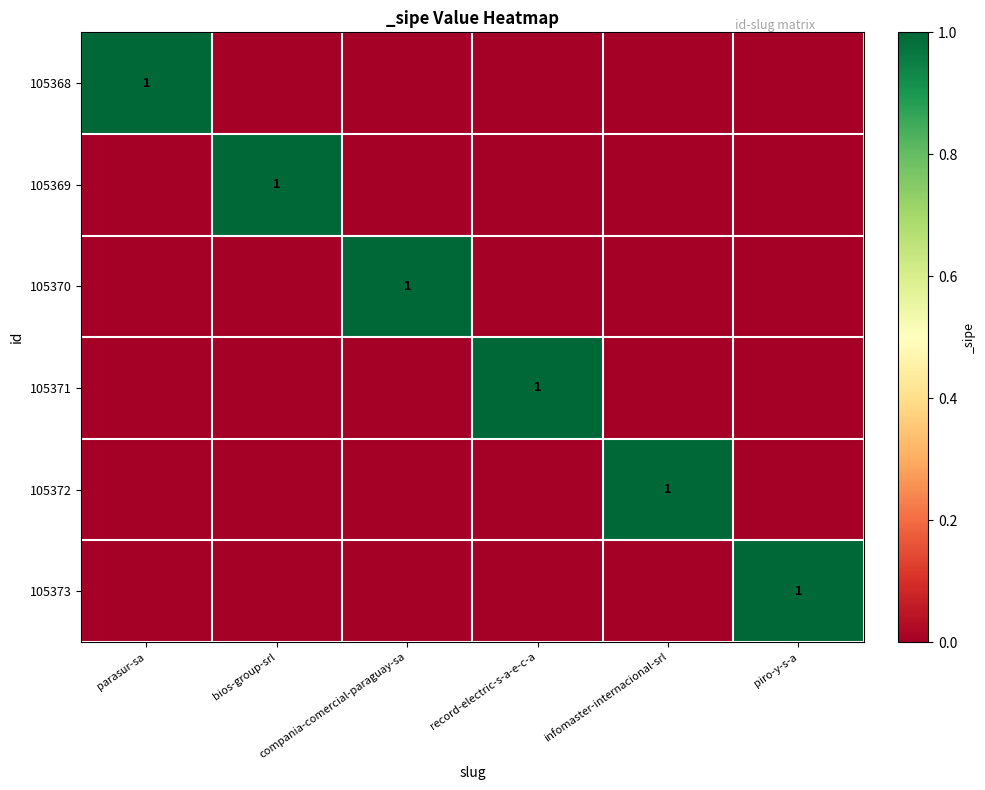

What is the maximum value shown in the chart?

1